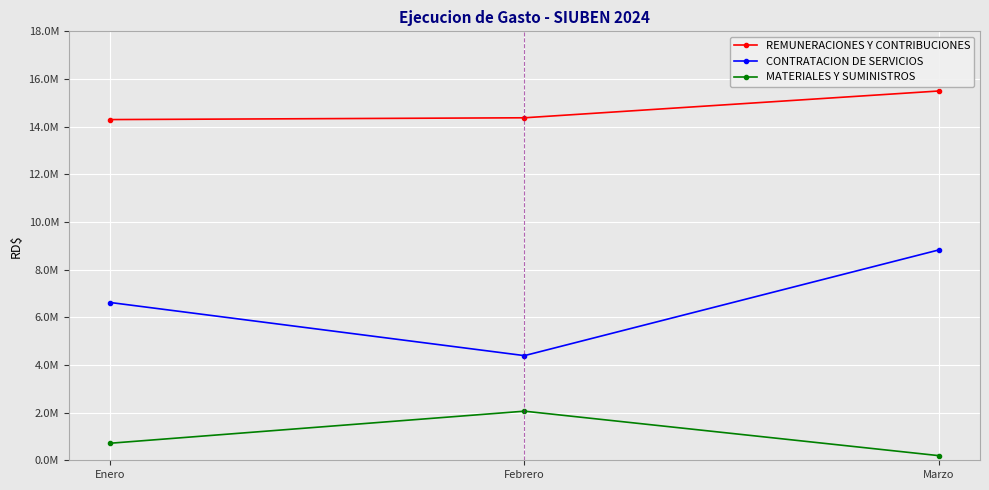

Is this an area chart (filled region under the line)?

No